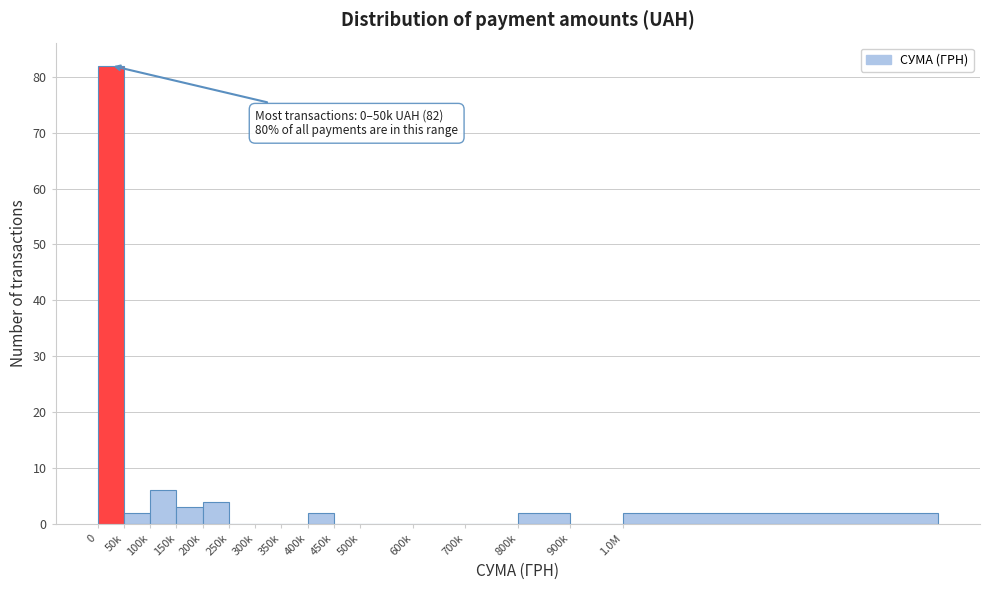

Reading left to right, list all the values displayed in this chart.

0=82	50k=2	100k=6	150k=3	200k=4	250k=0	300k=0	350k=0	400k=2	450k=0	500k=0	600k=0	700k=0	800k=2	900k=0	1.0M=2